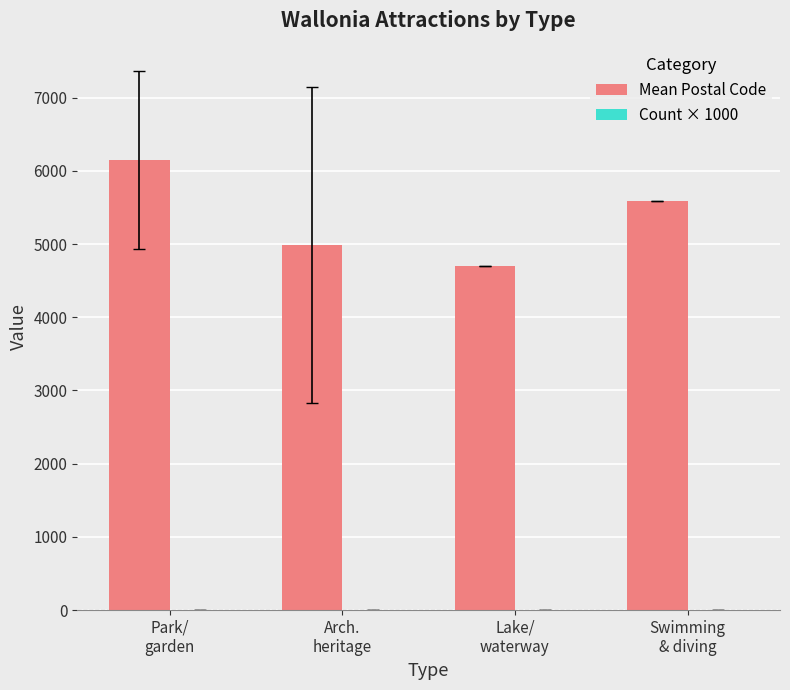

True or false: Mean Postal Code has a value of 6152.3 at Park/
garden.

True